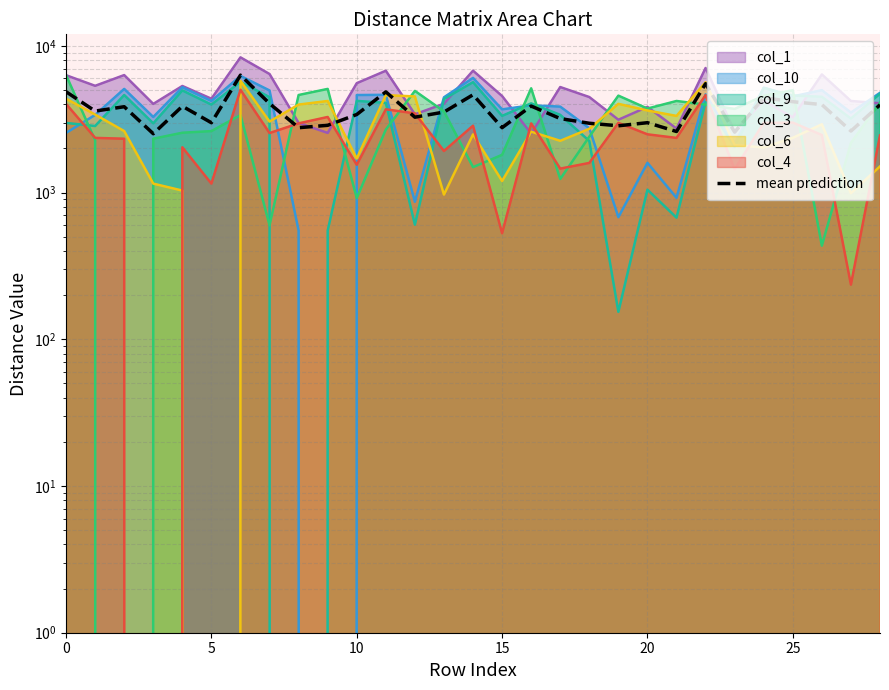

What is the label of the 2nd point from the right?

27